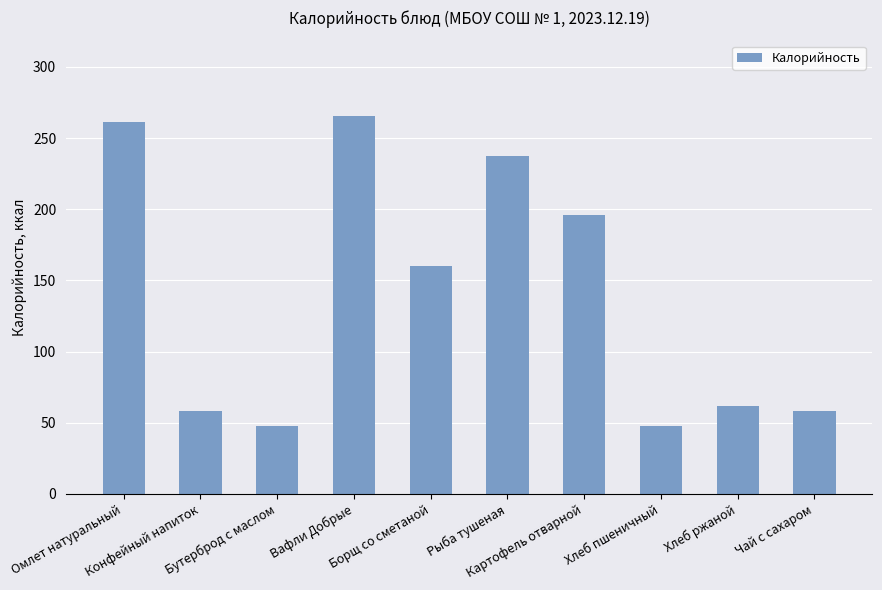

Reading right to left, extract all data points from this chart.

58.0	62.0	48.0	196.0	237.4	160.2	265.5	48.0	58.0	261.0